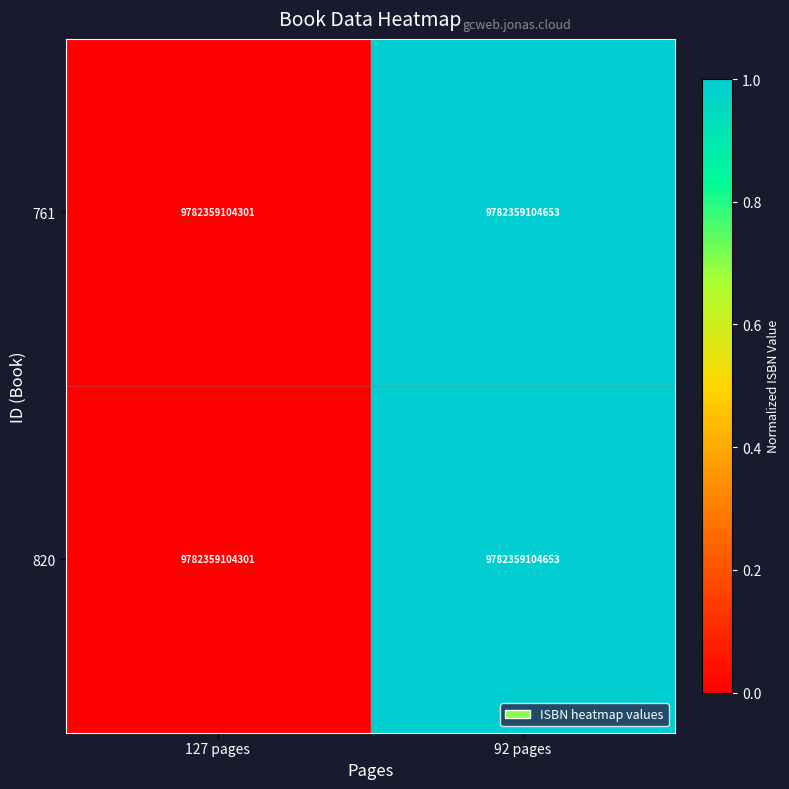

What is the difference between the maximum and minimum values in the 761 series?

1.0